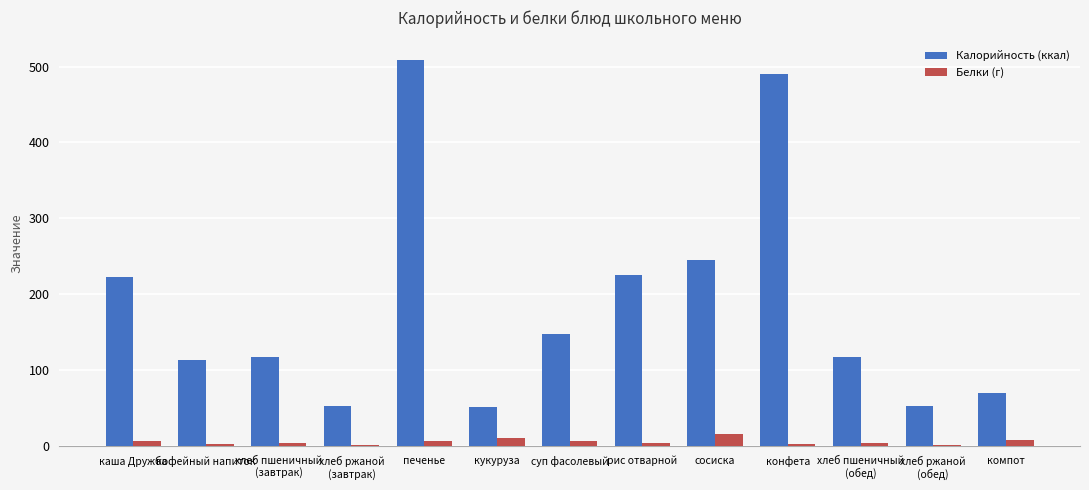

Which category has the highest value in the Калорийность (ккал) series?

печенье